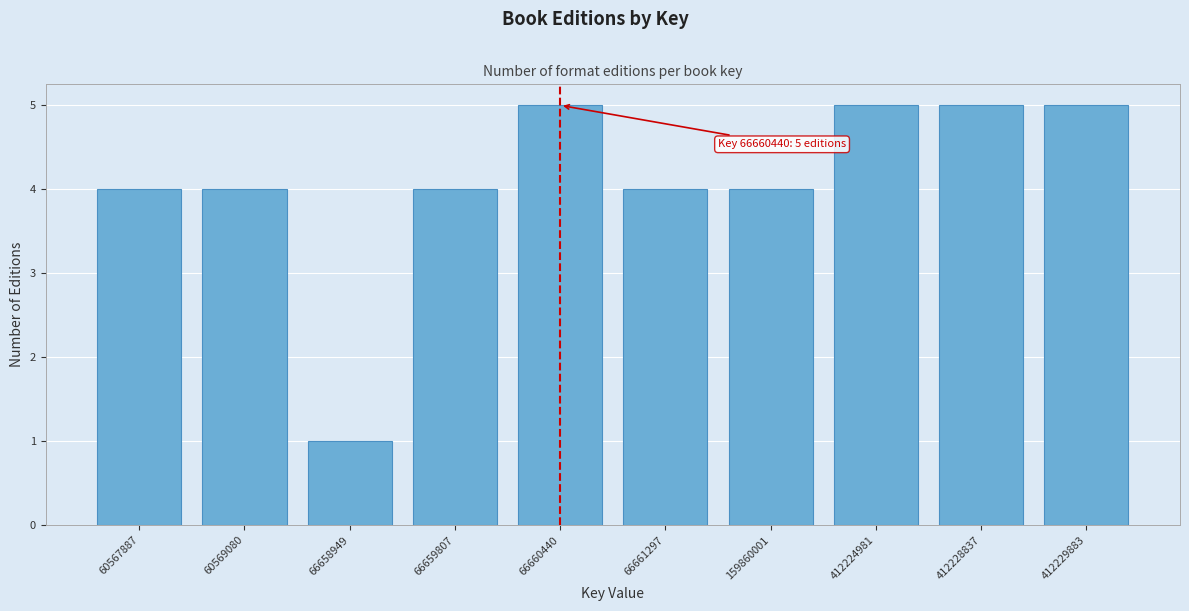

Reading left to right, transcribe all the data shown in this chart.

60567887=4	60569080=4	66658949=1	66659807=4	66660440=5	66661297=4	159860001=4	412224981=5	412228837=5	412229883=5